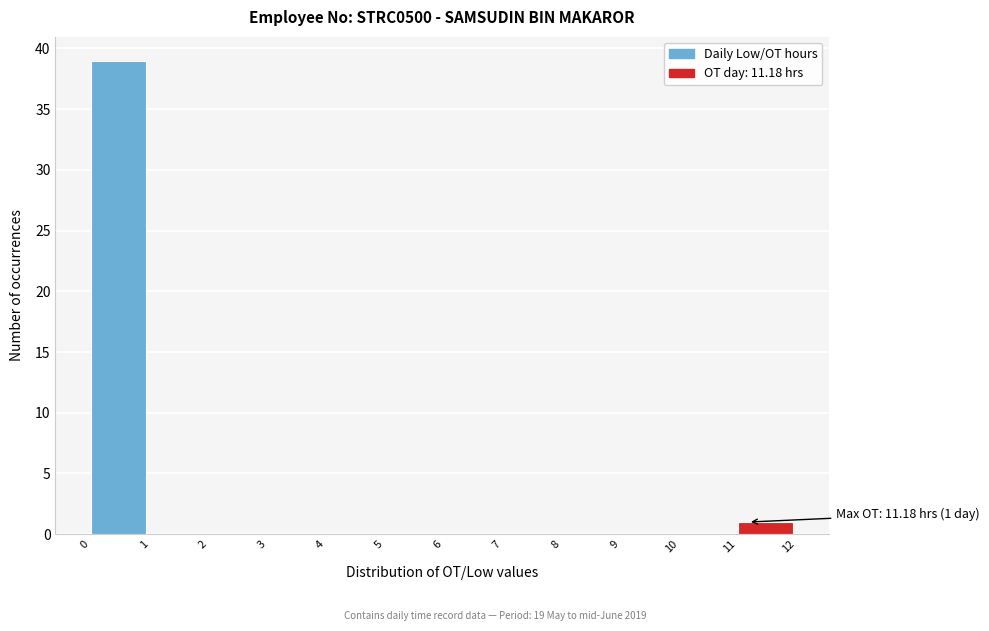

Which range on the x-axis has the tallest bar?

0 to 1